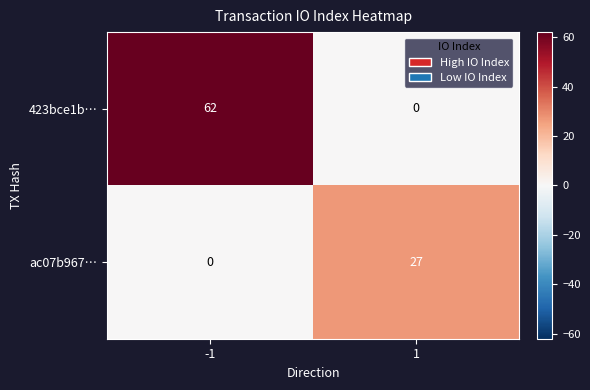

Reading left to right, what are all the values shown in this chart?

423bce1b…: -1=62	1=0
ac07b967…: -1=0	1=27